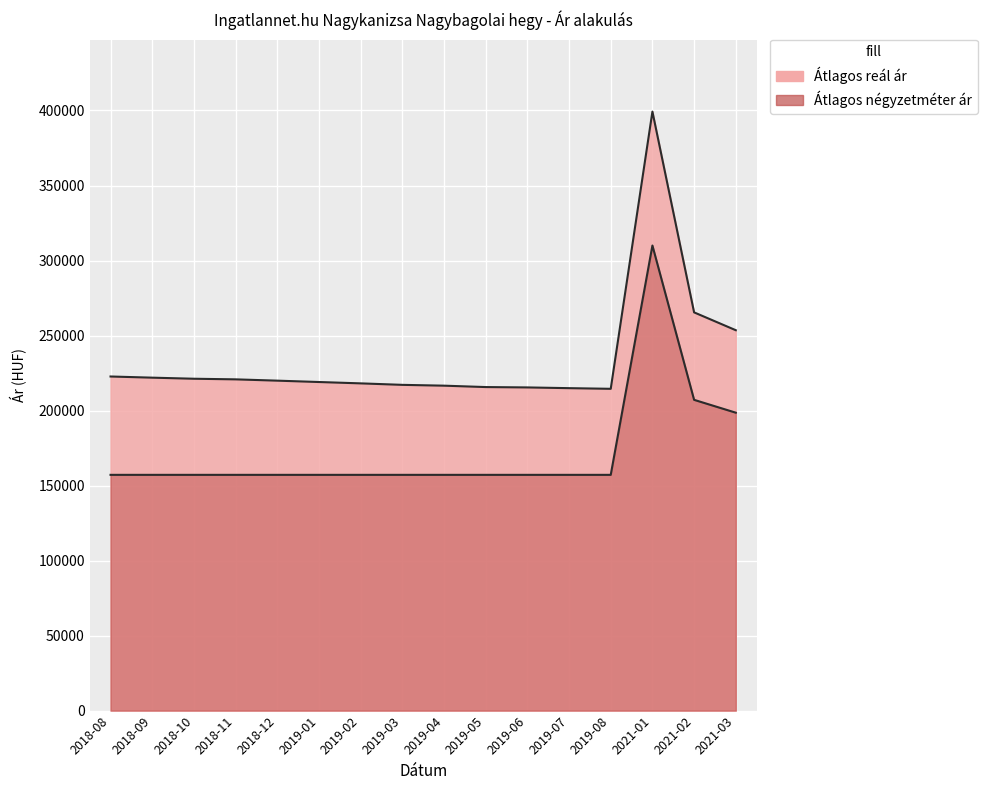

Which category has the highest value in the Átlagos reál ár series?

2021-01